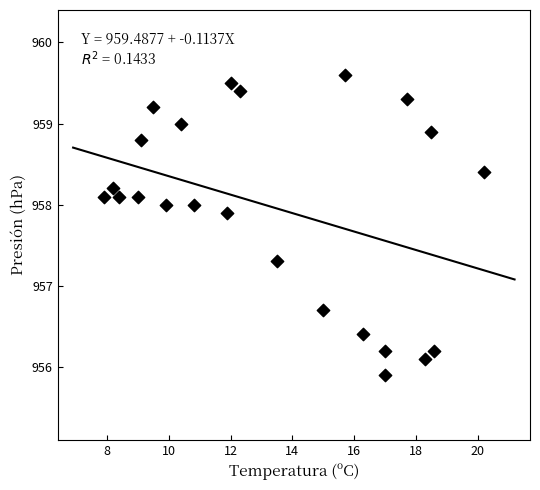

What is the range of Y values (max minus min)?

3.7